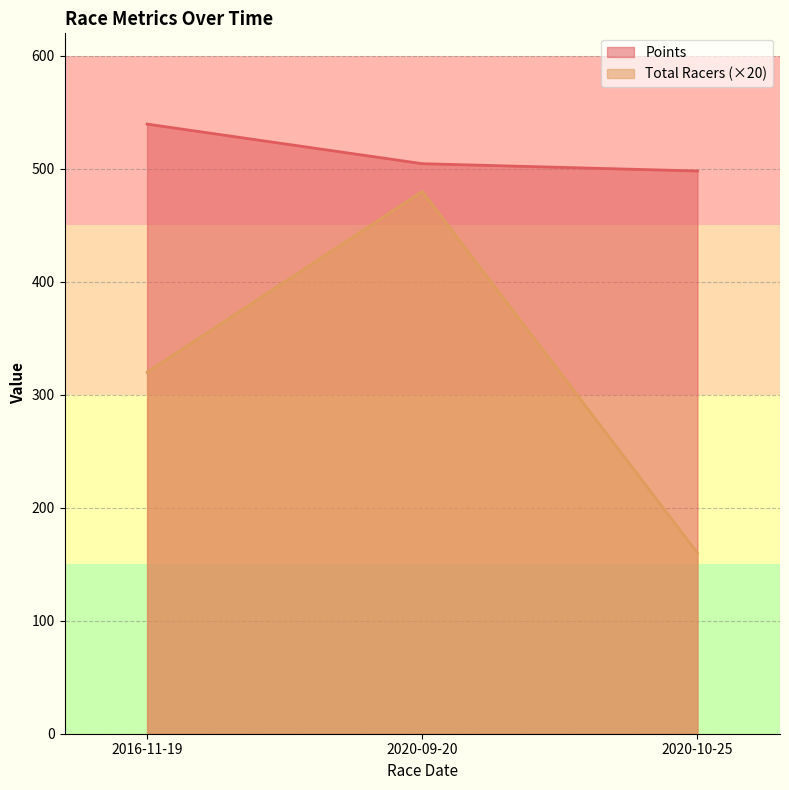

Reading left to right, list all the values displayed in this chart.

Total Racers: 320.0	480.0	160.0
Points: 539.7	504.6	498.1